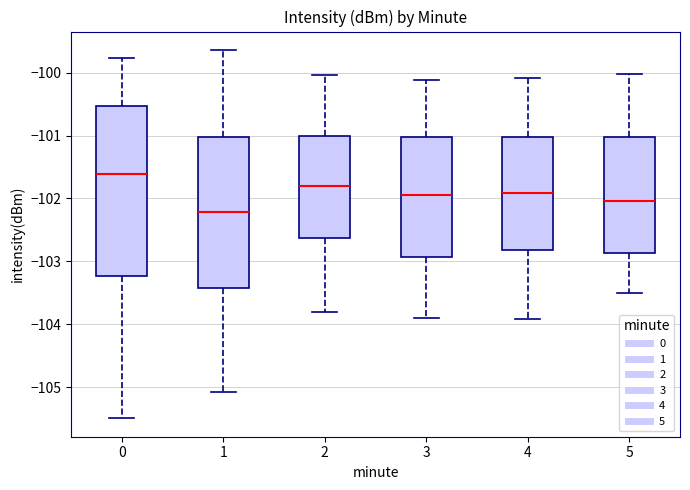

Reading left to right, read every box against the y-axis: the position of its median line, the range the box covers, and the ends of its whiskers. The values are not printed on the chart, so give them approximately, as read against the axis.

0: median -101.6, box -103.2 to -100.5, whiskers -105.5 to -99.8
1: median -102.2, box -103.4 to -101.0, whiskers -105.1 to -99.6
2: median -101.8, box -102.6 to -101.0, whiskers -103.8 to -100.0
3: median -101.9, box -102.9 to -101.0, whiskers -103.9 to -100.1
4: median -101.9, box -102.8 to -101.0, whiskers -103.9 to -100.1
5: median -102.0, box -102.9 to -101.0, whiskers -103.5 to -100.0